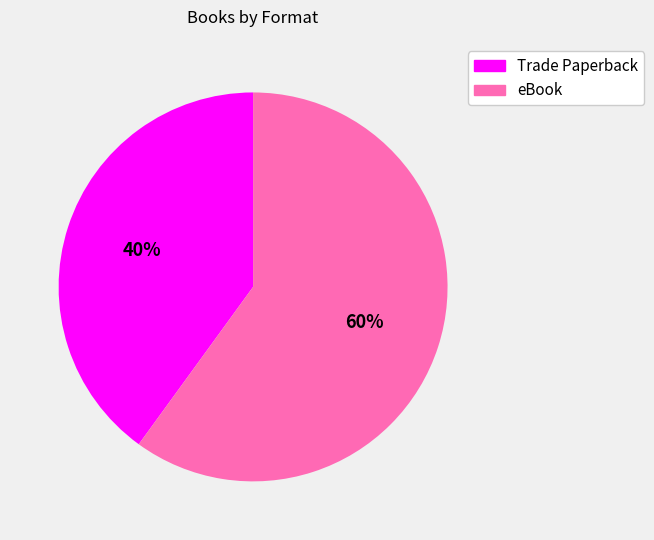

Which category has the biggest portion of the pie?

eBook